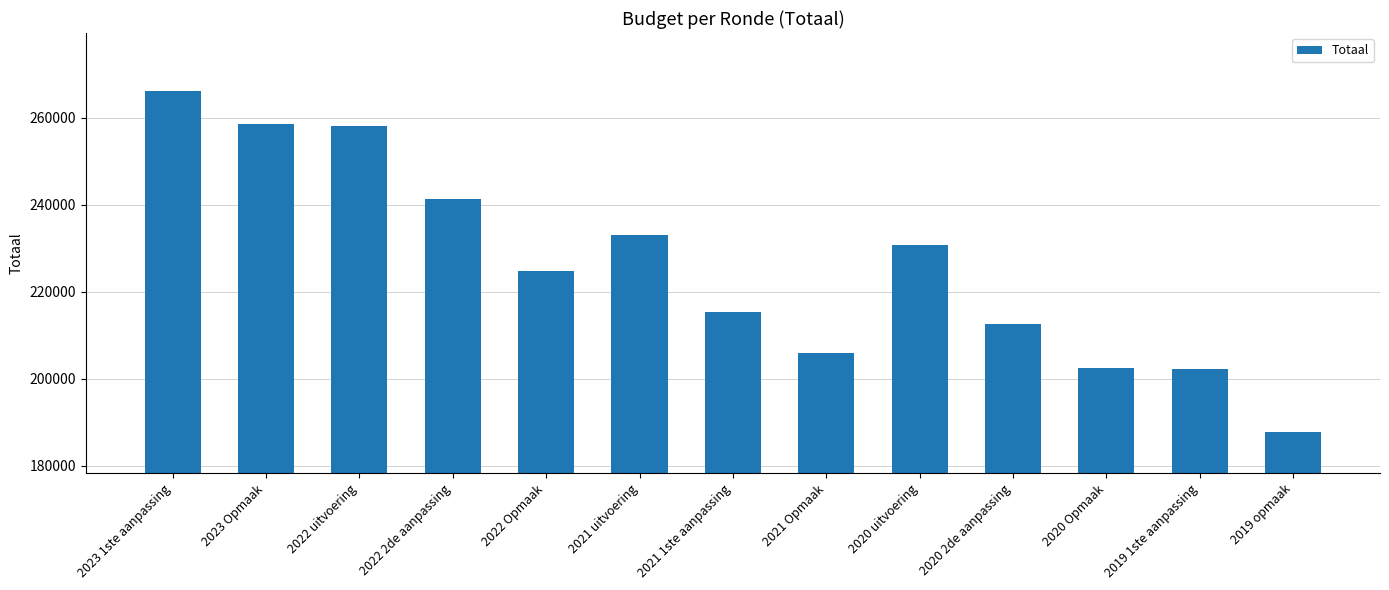

Reading left to right, extract all data points from this chart.

2023 1ste aanpassing=266100	2023 Opmaak=258598	2022 uitvoering=258135	2022 2de aanpassing=241214	2022 Opmaak=224861	2021 uitvoering=233124	2021 1ste aanpassing=215402	2021 Opmaak=205861	2020 uitvoering=230783	2020 2de aanpassing=212546	2020 Opmaak=202564	2019 1ste aanpassing=202159	2019 opmaak=187706